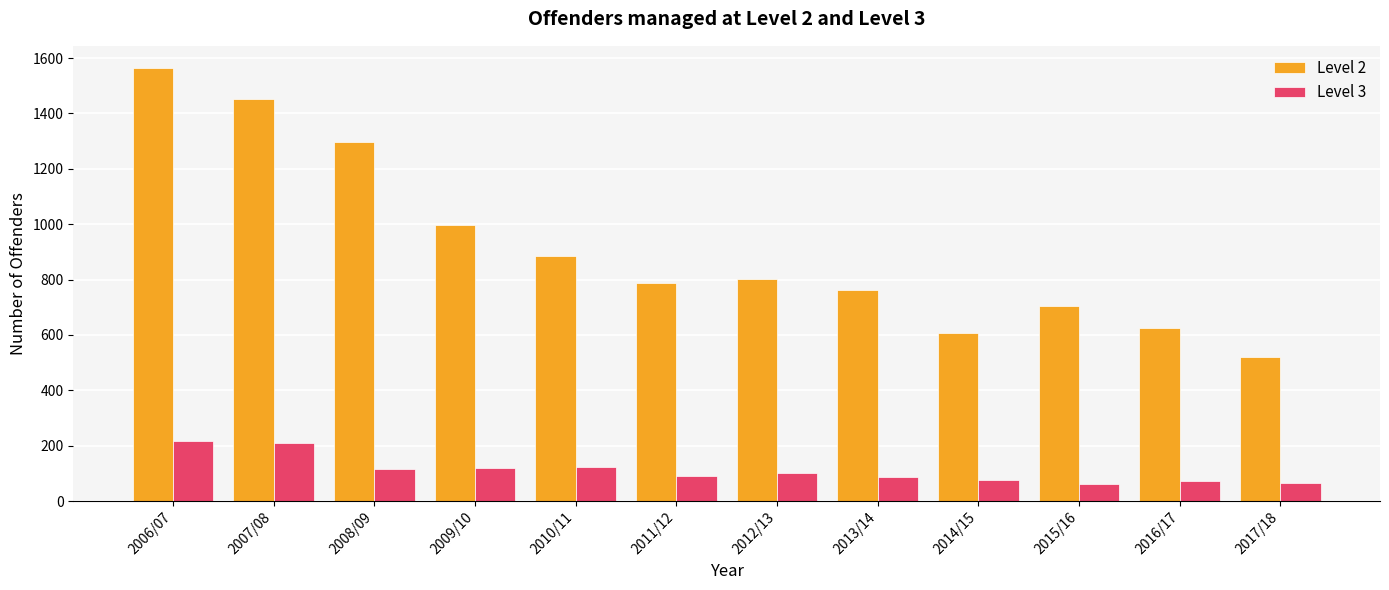

Is it true that Level 2 equals 607 at 2014/15?

True